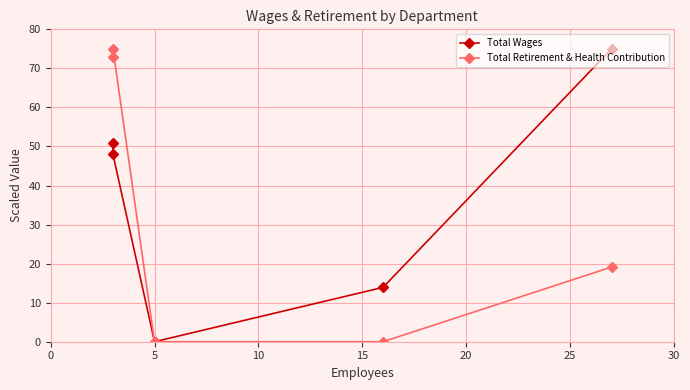

What are all the series names shown in the legend?

Total Wages, Total Retirement & Health Contribution